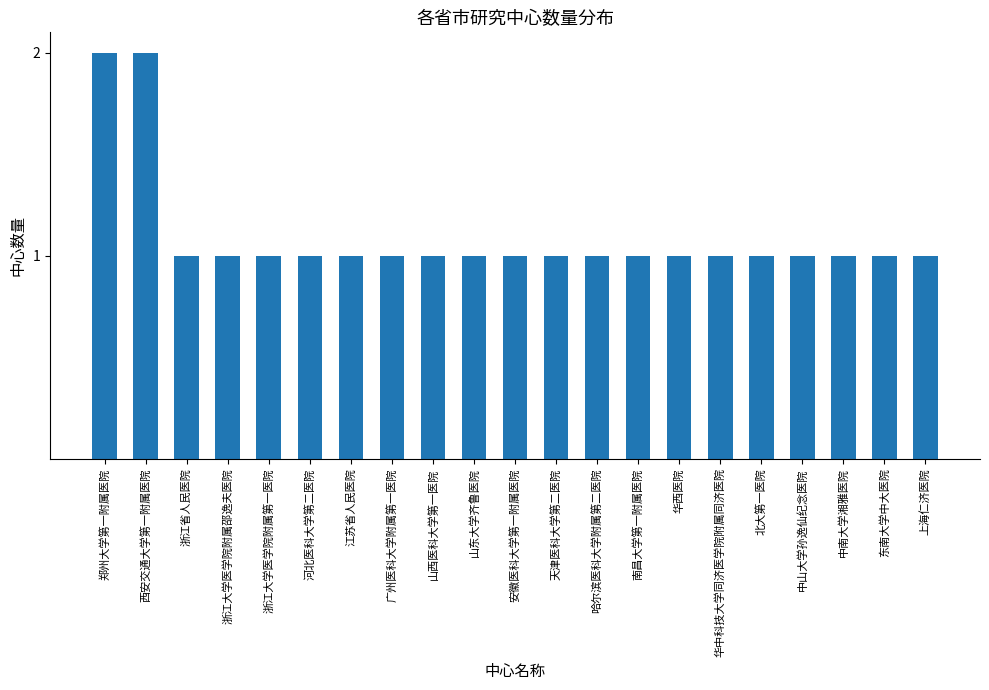

What is the difference between the maximum and minimum values?

1